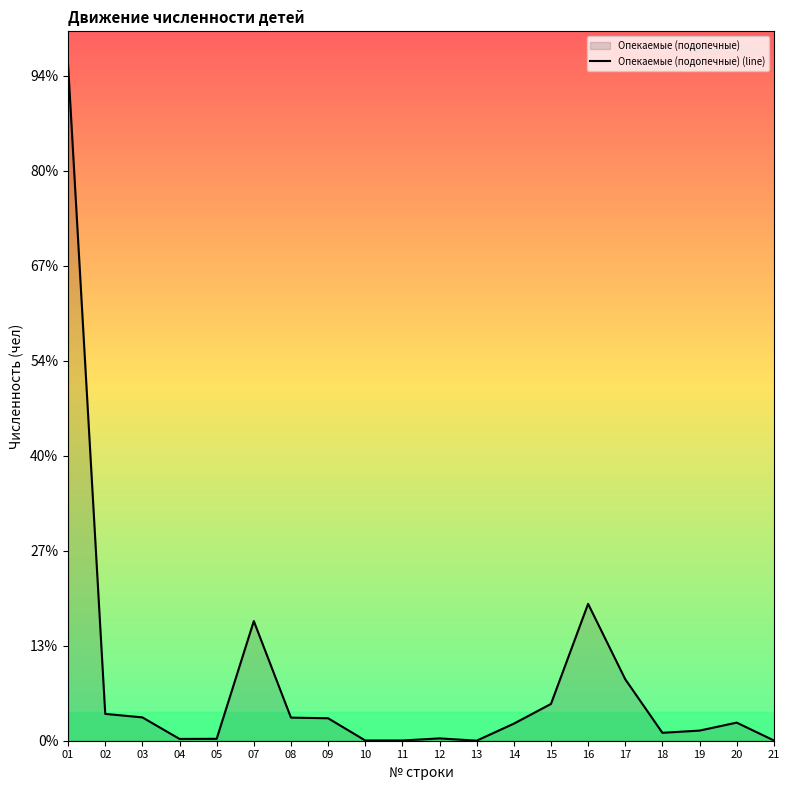

Between 01 and 13, which is larger?

01